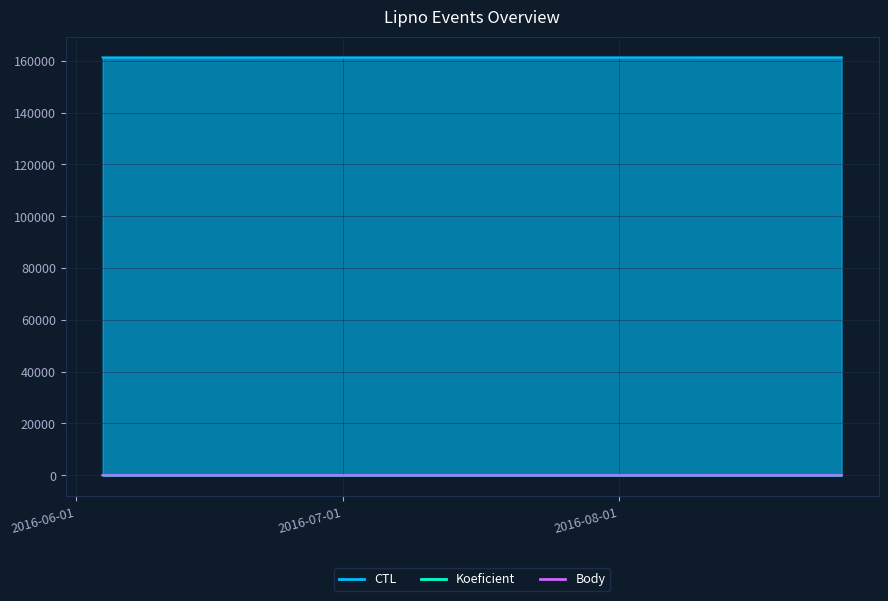

List the labels in order of Body value, largest first.

2016-07-02, 2016-08-26, 2016-06-04, 2016-07-09